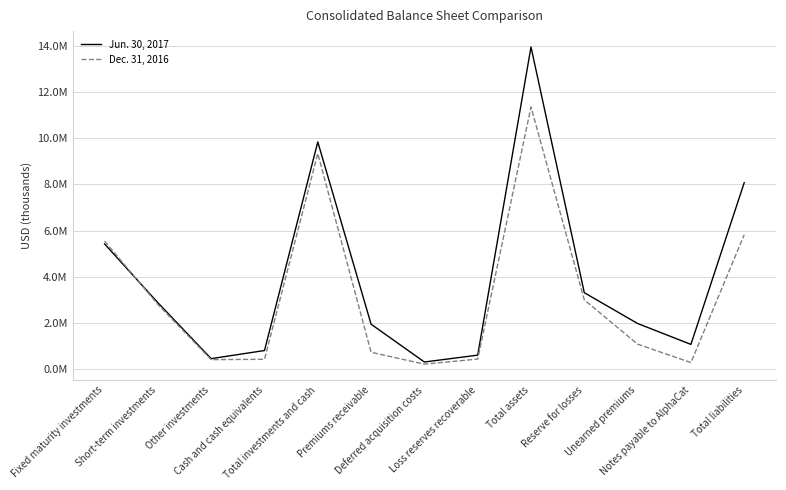

How many interior local peaks does the Jun. 30, 2017 series have?

2